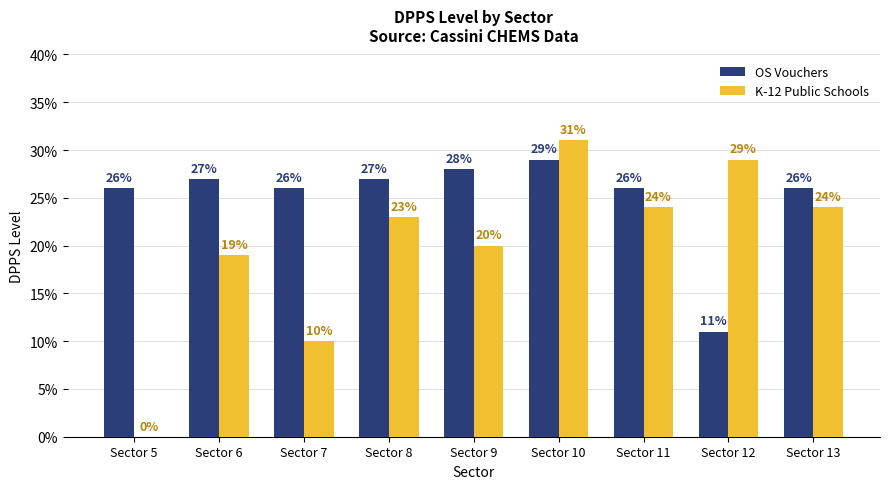

Read the OS Vouchers value at Sector 13.

26